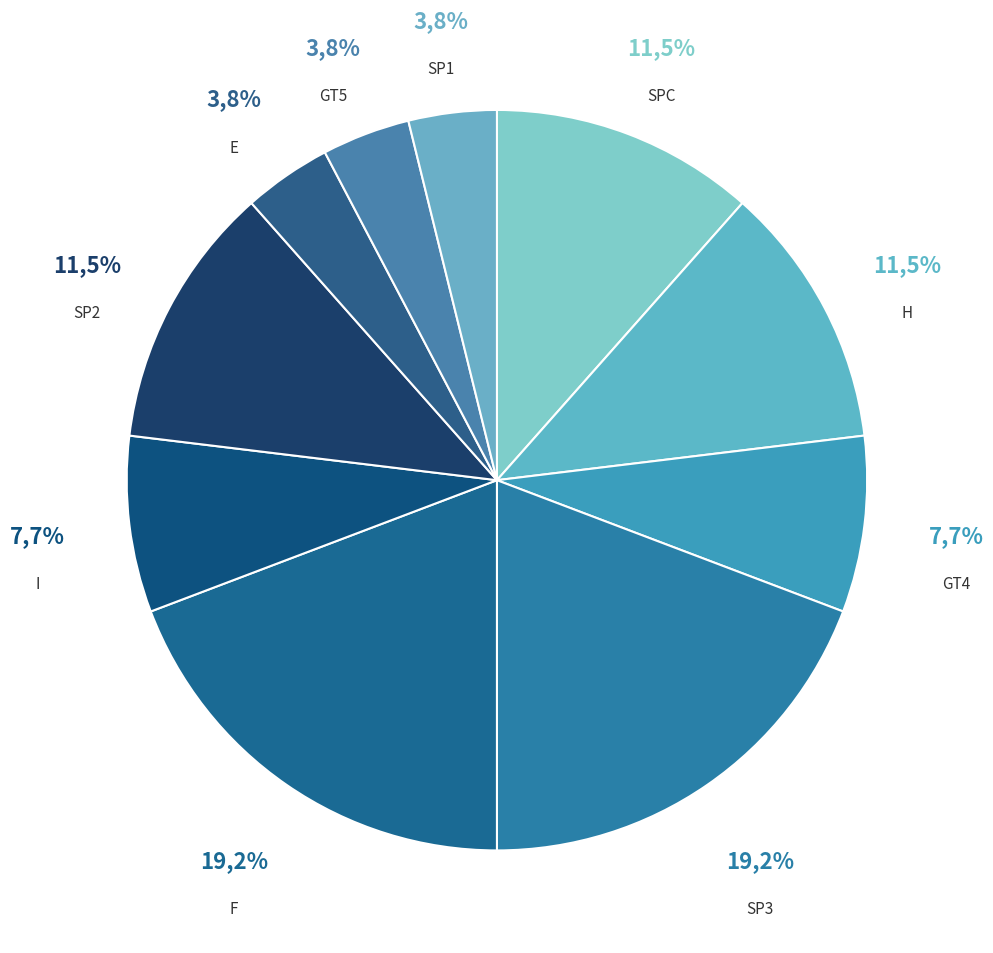

What is the change in value from SP3 to SP2?

-2